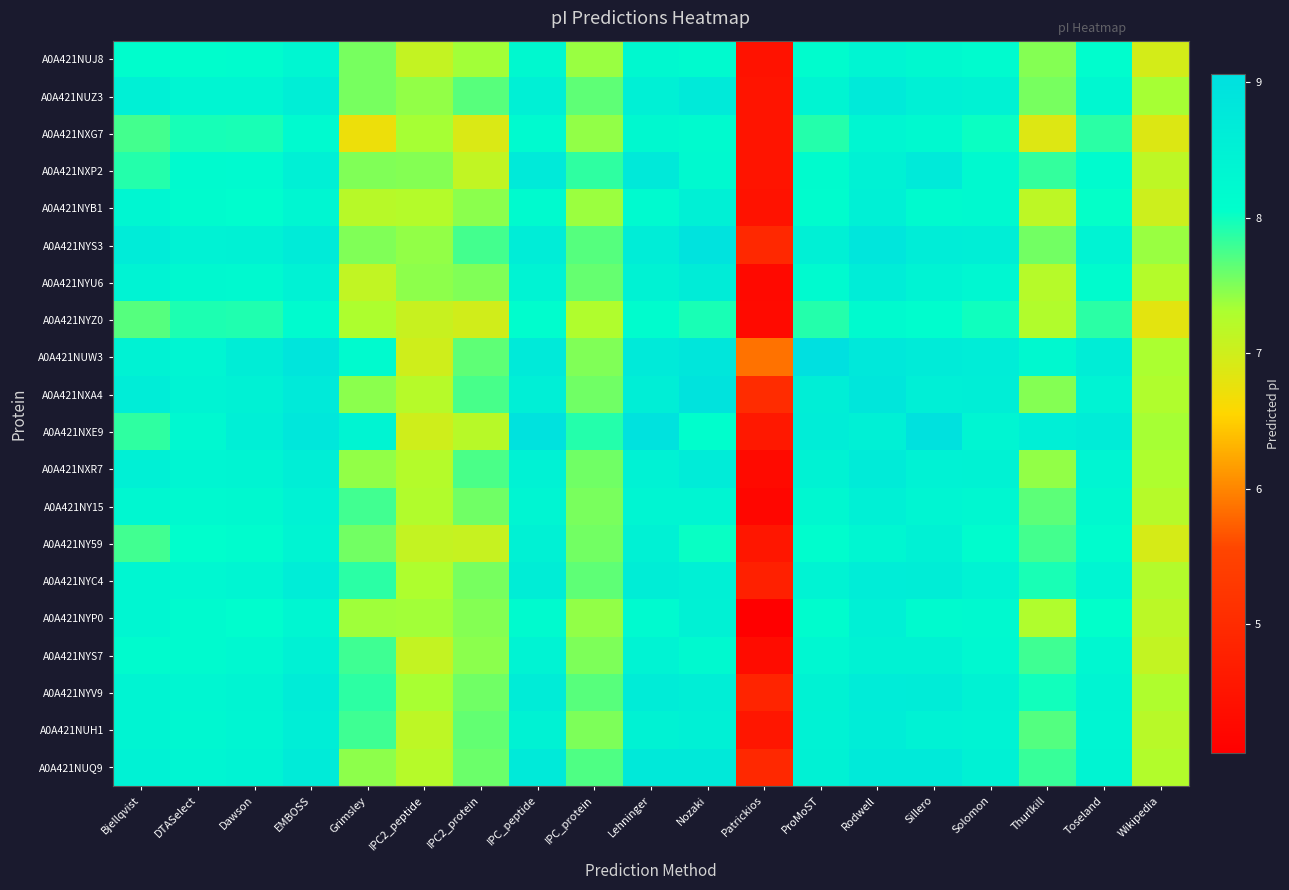

At Rodwell, list the series in order from smallest to largest.

A0A421NYZ0, A0A421NXG7, A0A421NY59, A0A421NUJ8, A0A421NYS7, A0A421NXP2, A0A421NXE9, A0A421NY15, A0A421NYB1, A0A421NYP0, A0A421NYU6, A0A421NYC4, A0A421NUH1, A0A421NYV9, A0A421NXR7, A0A421NUZ3, A0A421NUQ9, A0A421NUW3, A0A421NXA4, A0A421NYS3